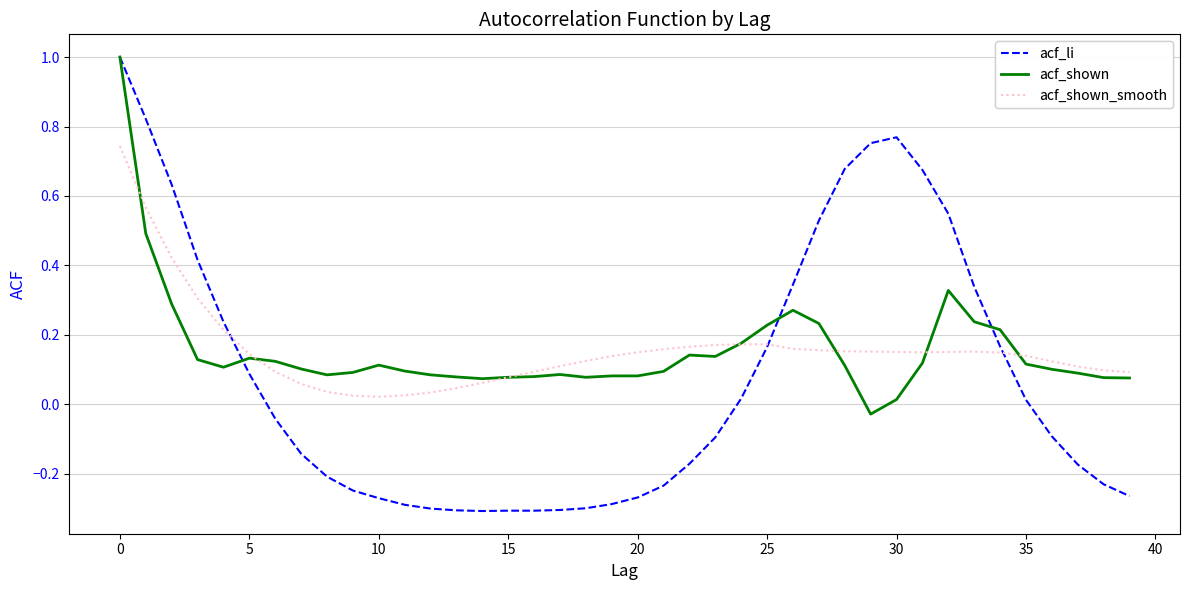

Which series has the largest range (max minus min)?

acf_li